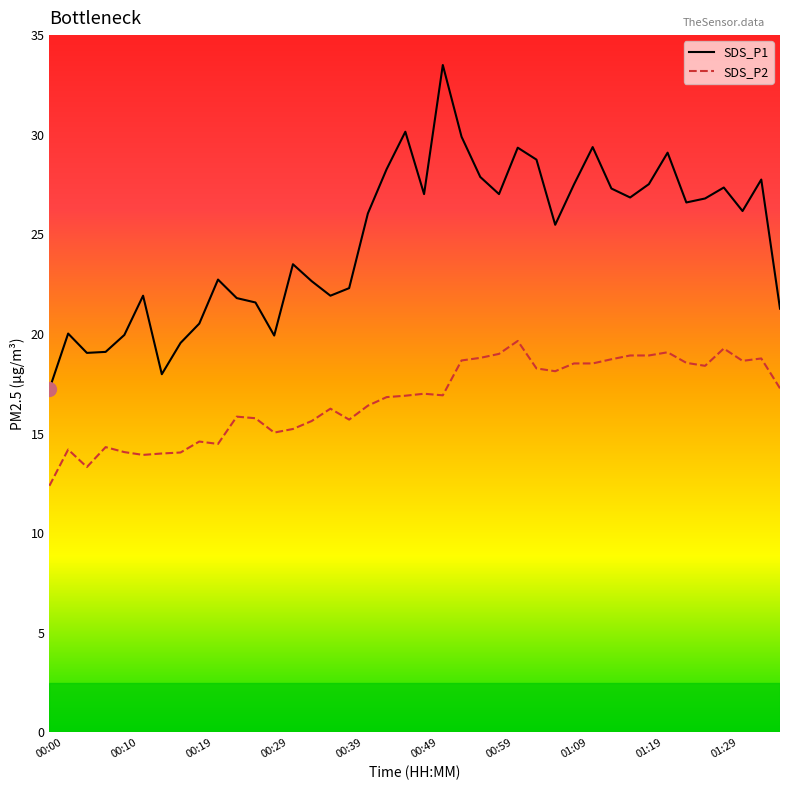

Which series has the largest total across all categories?

SDS_P1